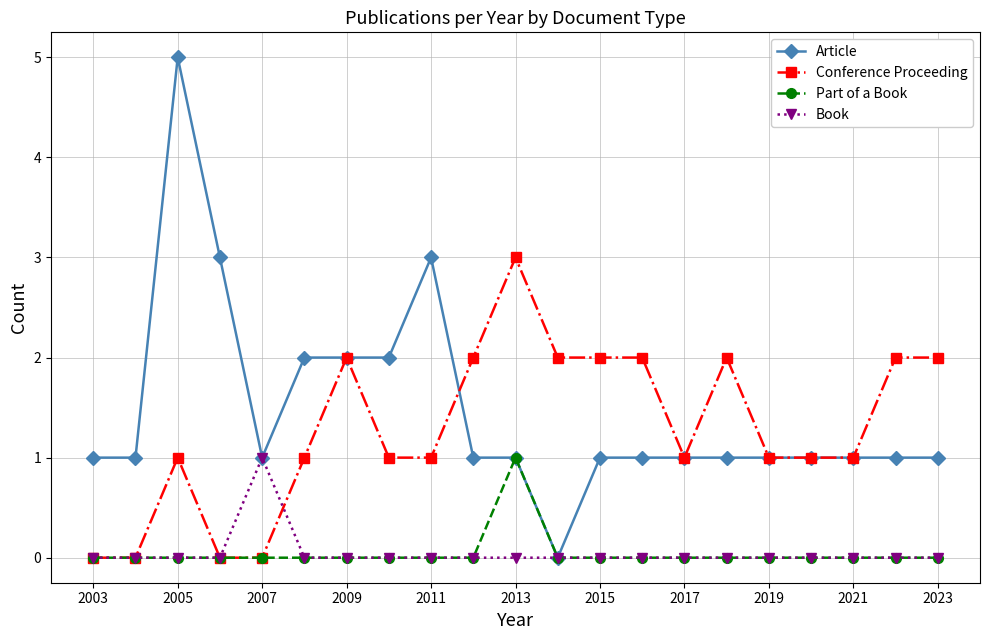

What is the difference between the maximum and second lowest values in the Part of a Book series?

1